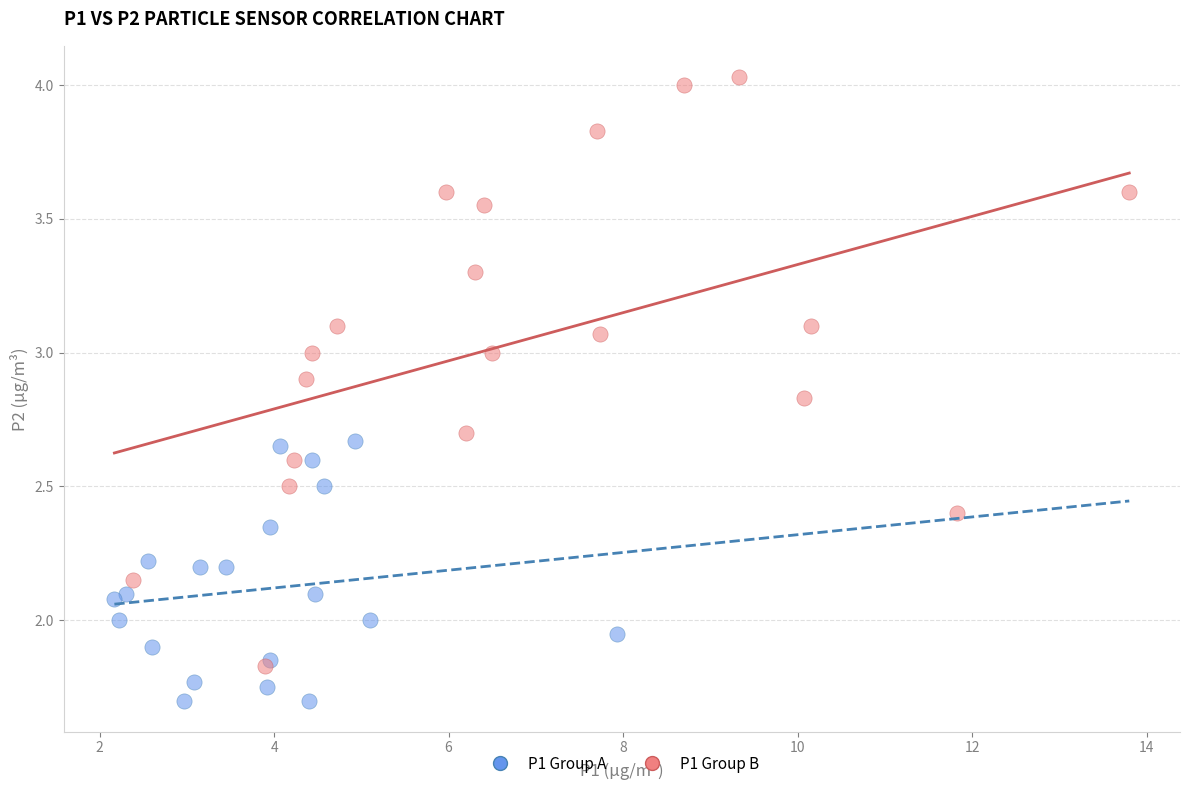

What are all the series names shown in the legend?

P1 Group A, P1 Group B